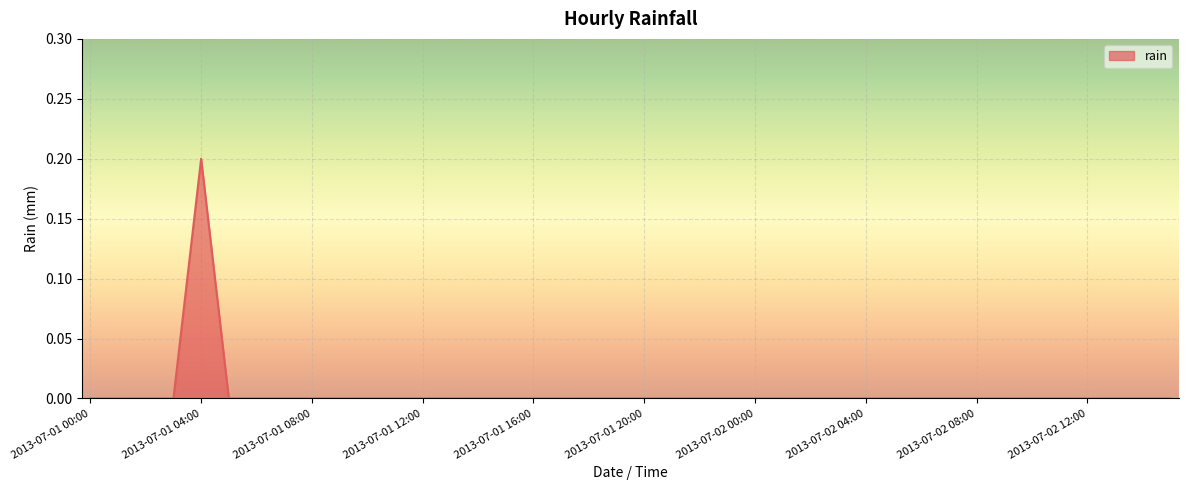

List the labels in order of value, largest first.

2013-07-01 04:00, 2013-07-01 00:00, 2013-07-01 01:00, 2013-07-01 02:00, 2013-07-01 03:00, 2013-07-01 05:00, 2013-07-01 06:00, 2013-07-01 07:00, 2013-07-01 08:00, 2013-07-01 09:00, 2013-07-01 10:00, 2013-07-01 11:00, 2013-07-01 12:00, 2013-07-01 13:00, 2013-07-01 14:00, 2013-07-01 15:00, 2013-07-01 16:00, 2013-07-01 17:00, 2013-07-01 18:00, 2013-07-01 19:00, 2013-07-01 20:00, 2013-07-01 21:00, 2013-07-01 22:00, 2013-07-01 23:00, 2013-07-02 00:00, 2013-07-02 01:00, 2013-07-02 02:00, 2013-07-02 03:00, 2013-07-02 04:00, 2013-07-02 05:00, 2013-07-02 06:00, 2013-07-02 07:00, 2013-07-02 08:00, 2013-07-02 09:00, 2013-07-02 10:00, 2013-07-02 11:00, 2013-07-02 12:00, 2013-07-02 13:00, 2013-07-02 14:00, 2013-07-02 15:00